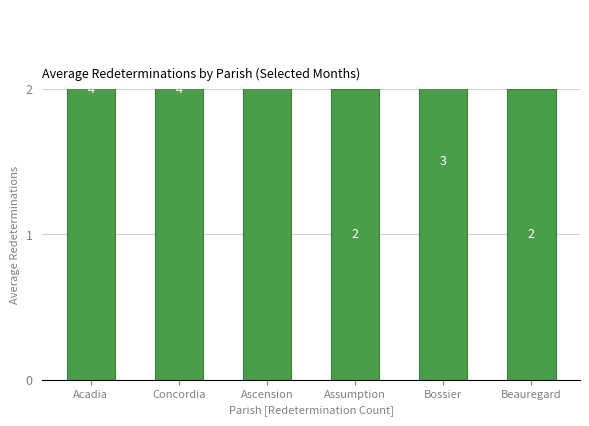

Approximately how many times larger is the value at Concordia compared to Beauregard?

2.0